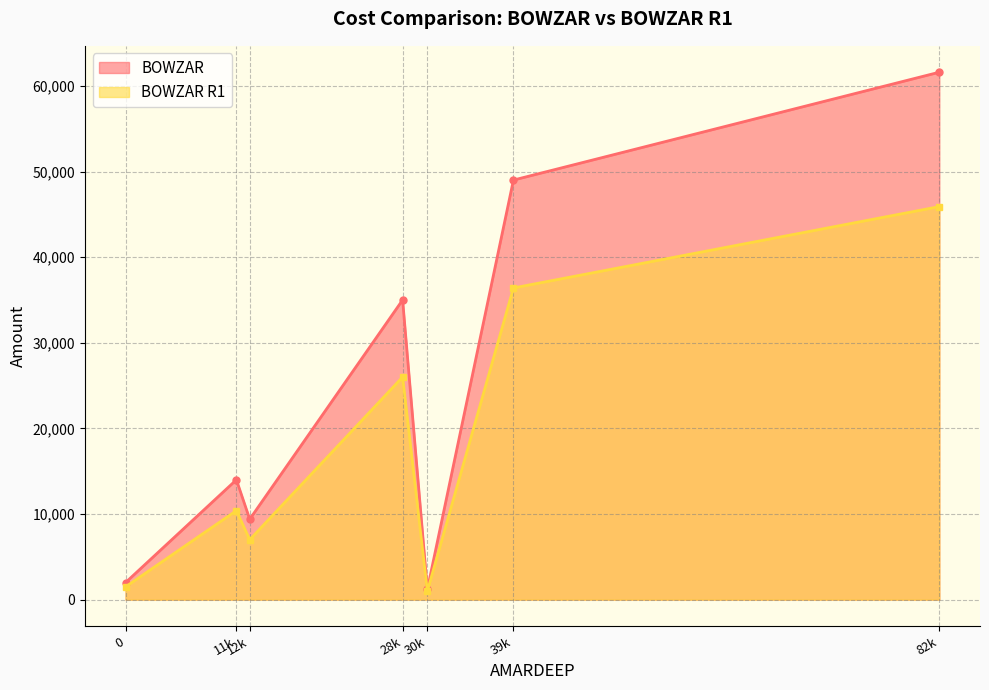

What are all the series names shown in the legend?

BOWZAR, BOWZAR R1